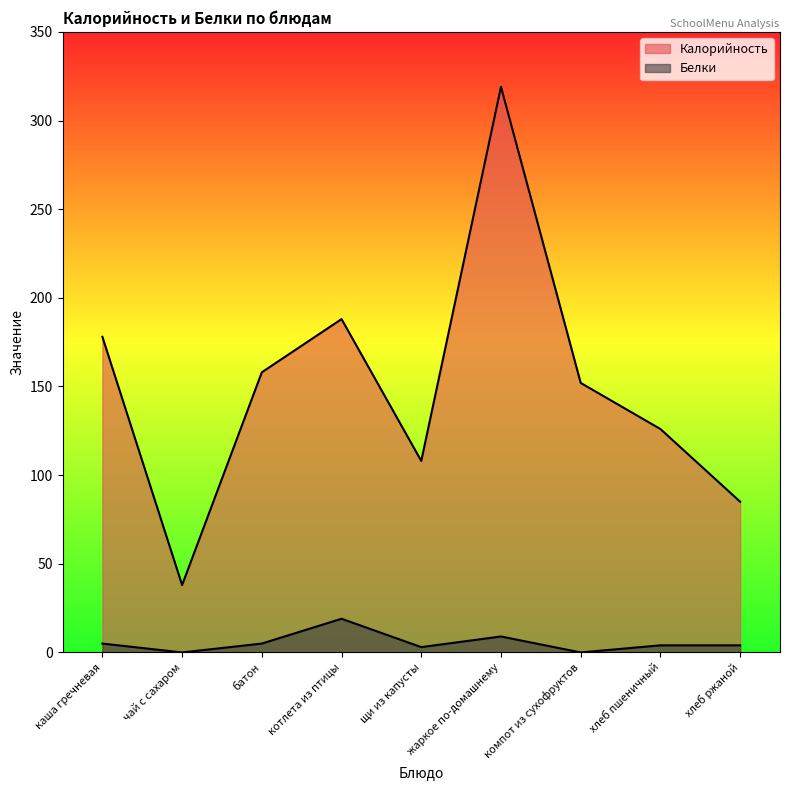

What is the label of the 5th point from the right?

щи из капусты